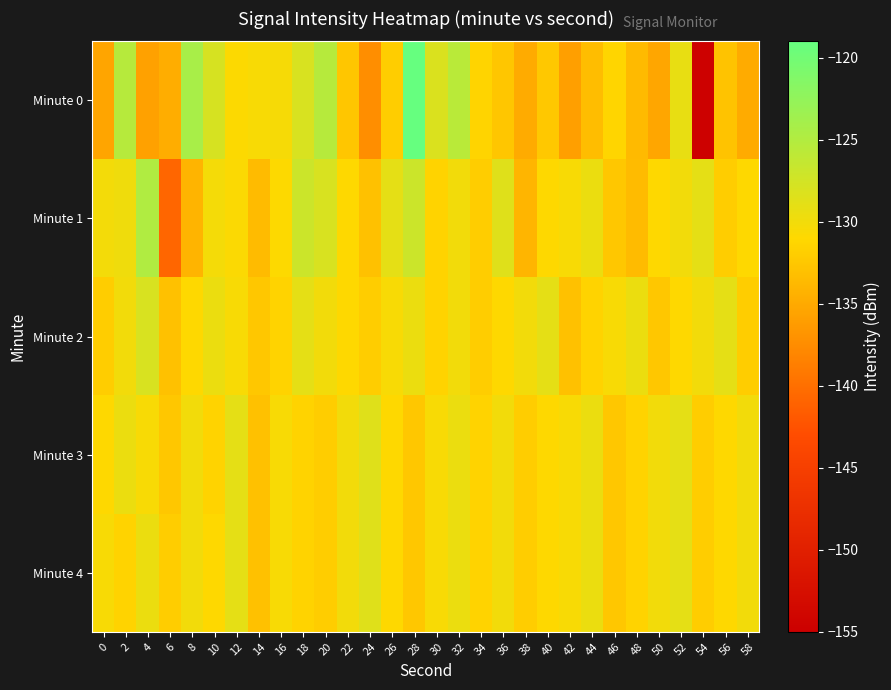

What is the difference between the highest and lowest values at 26?

2.9